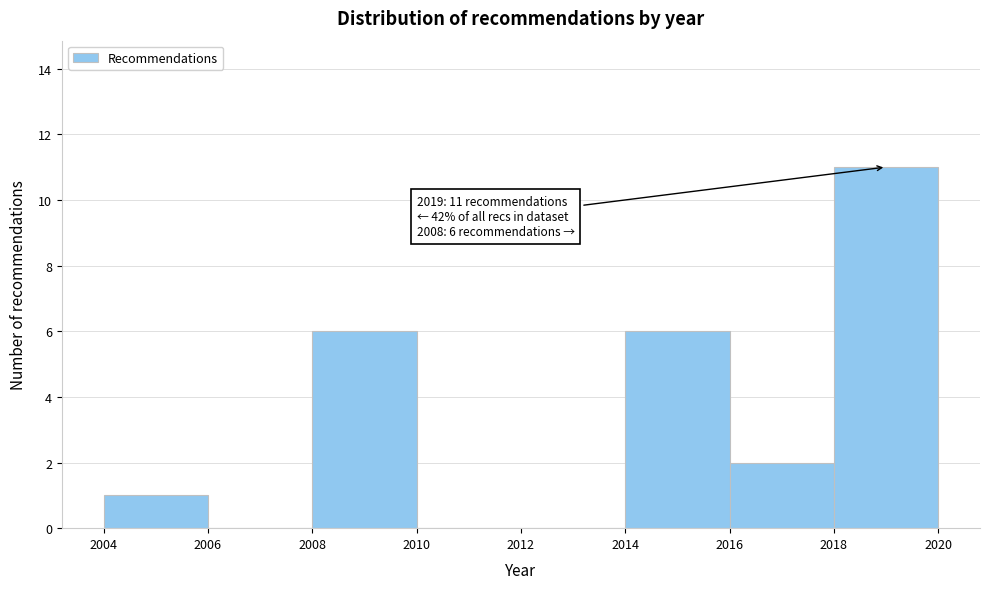

Which range on the x-axis has the tallest bar?

2018 to 2020